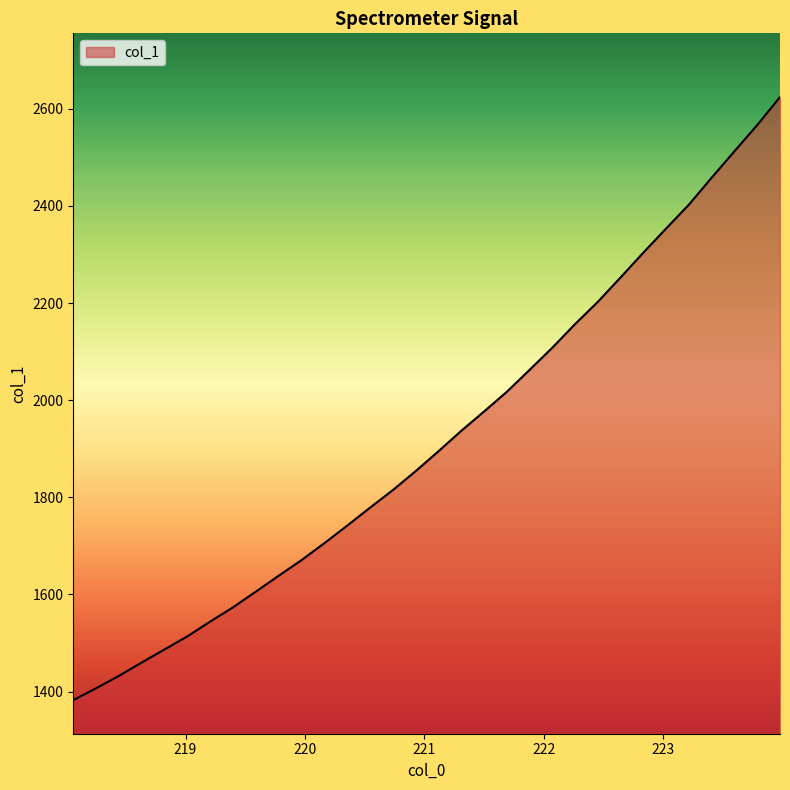

How many values are below 1894?

16